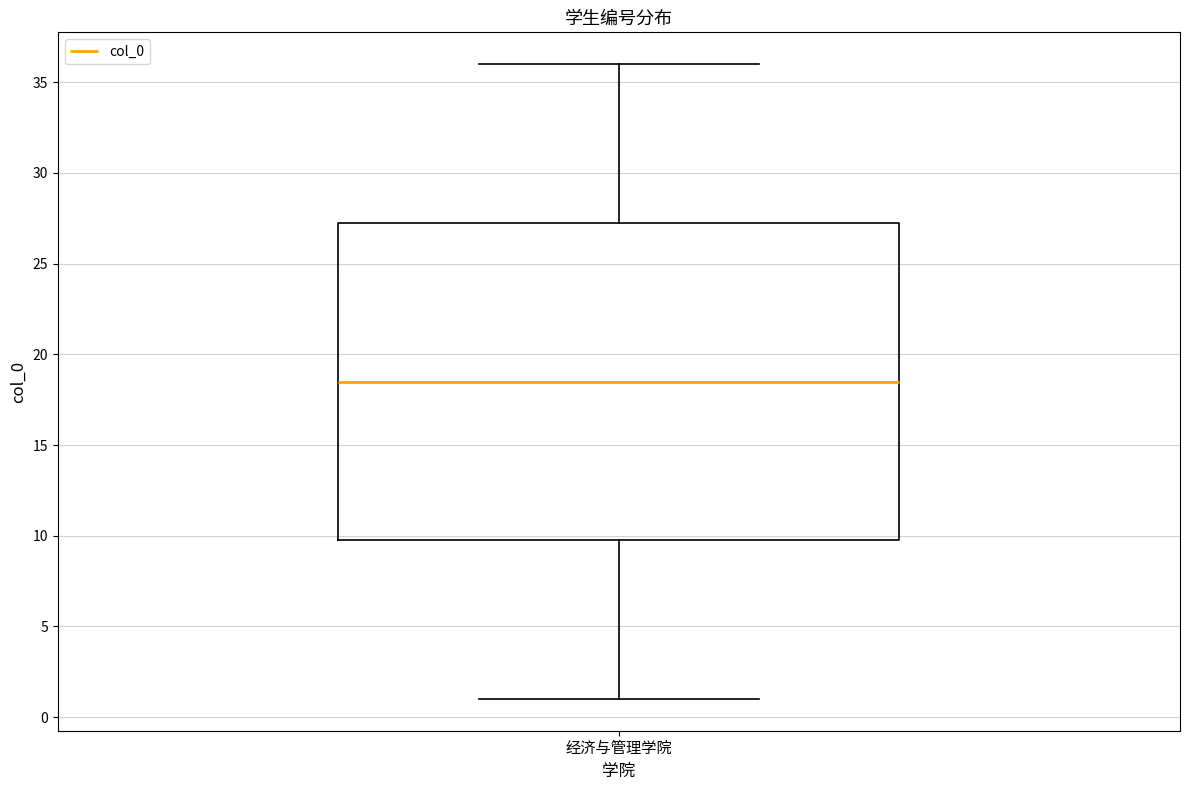

Transcribe this box plot: give where the median line is, the range the box spans, and where the two whiskers end, as read against the y-axis. The values are not printed on the chart, so give them approximately, as read against the axis.

median 18.5, box 10.0 to 27.5, whiskers 1.0 to 36.0